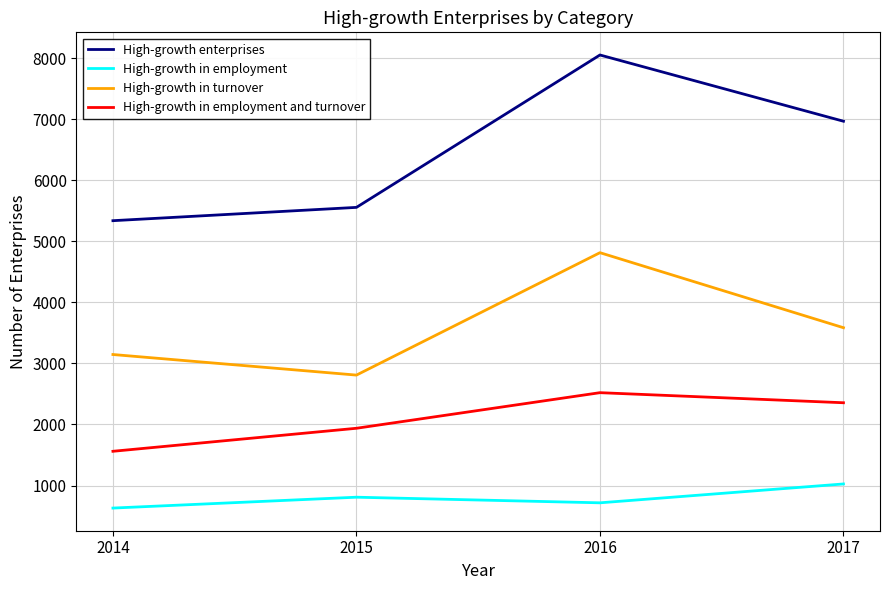

True or false: High-growth in employment and High-growth enterprises cross at least once.

False